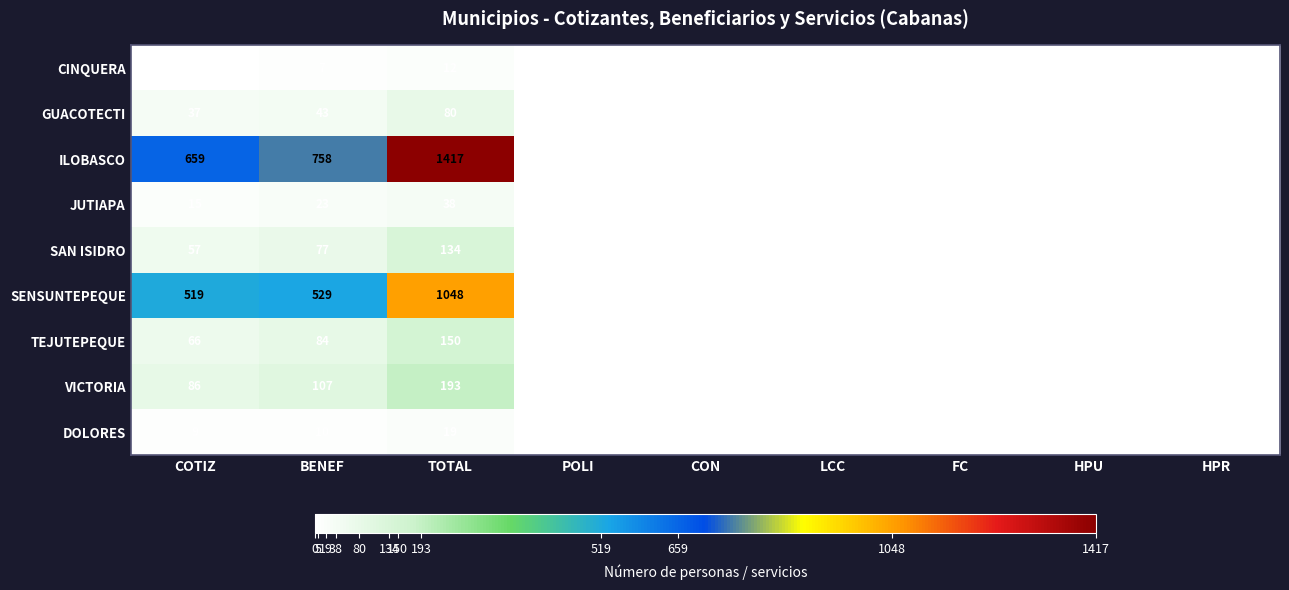

The VICTORIA series shows 193 at TOTAL. True or false?

True